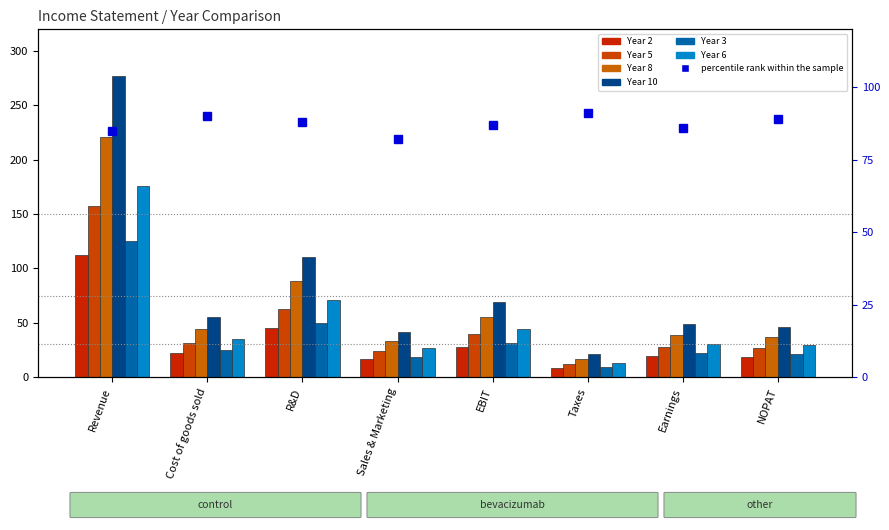

What is the approximate value of Year 8 at Cost of goods sold?

44.2